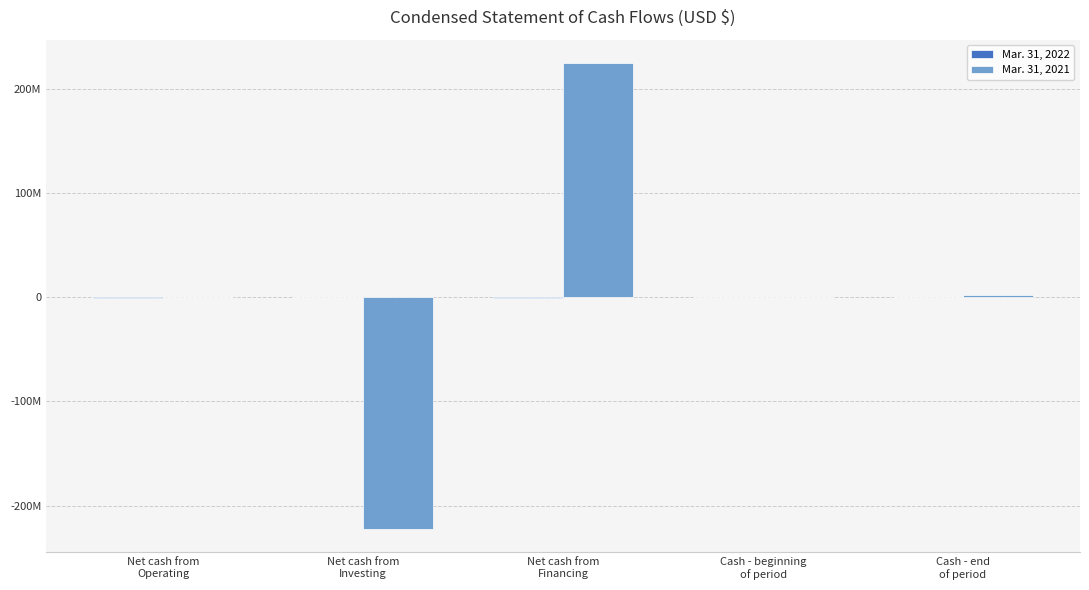

At which label is Mar. 31, 2021 closest to 1091133?

Cash - end
of period